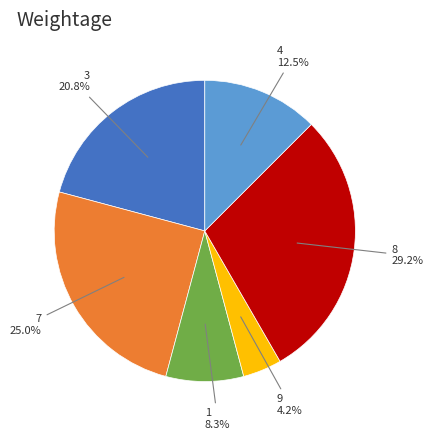

Which category has the smallest portion of the pie?

9